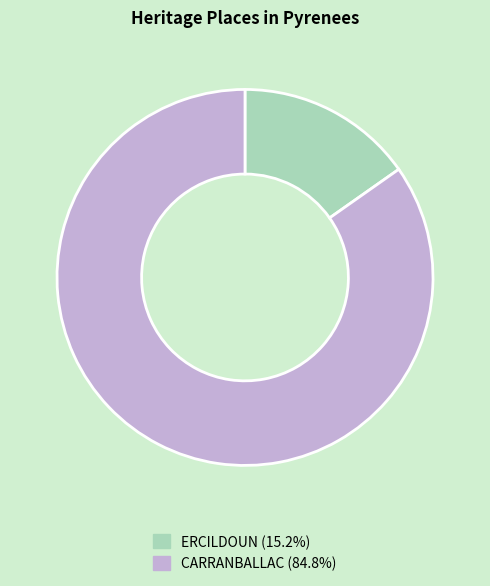

How many slices are in this pie chart?

2